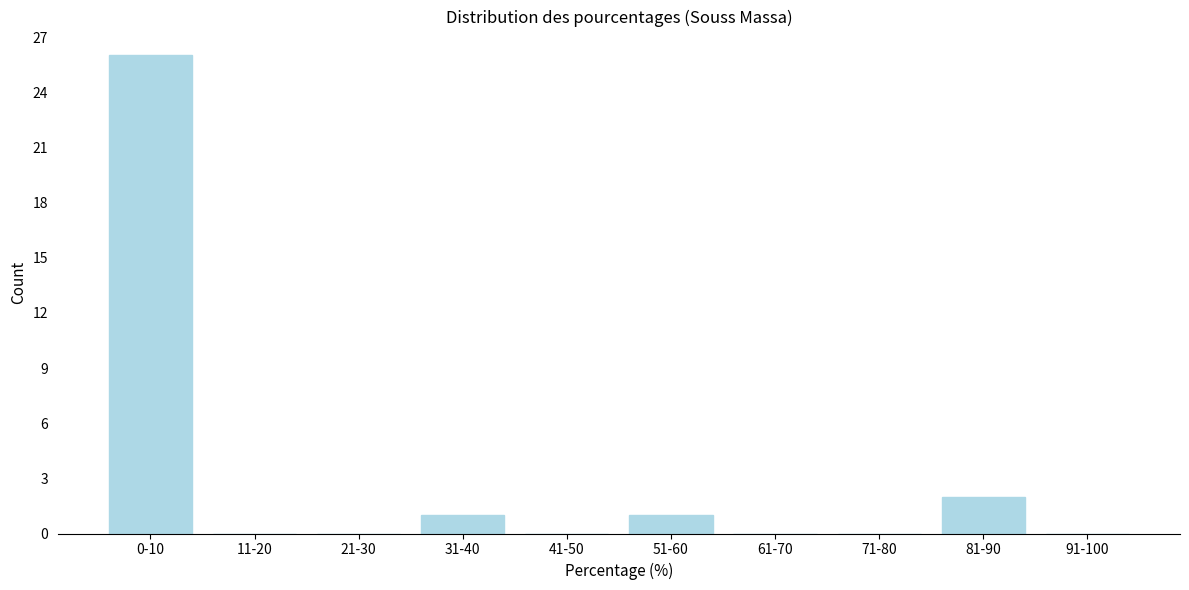

Reading left to right, transcribe all the data shown in this chart.

0-10=26	11-20=0	21-30=0	31-40=1	41-50=0	51-60=1	61-70=0	71-80=0	81-90=2	91-100=0